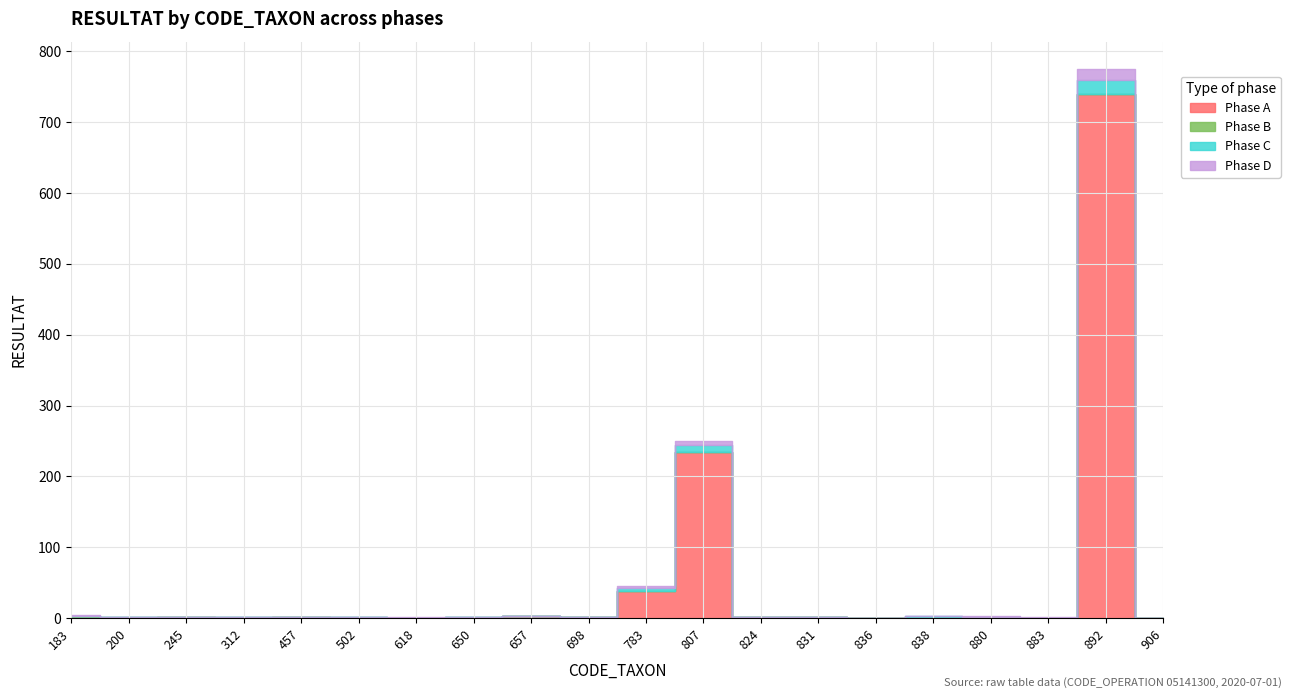

Is the value of Phase C at 836 greater than the value of Phase A at 457?

No